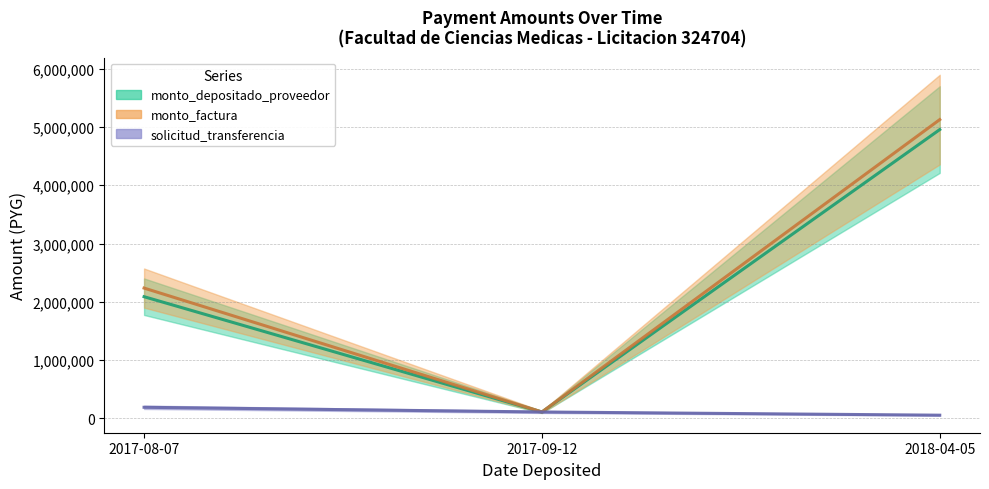

What is the label of the 6th point from the left?

2018-04-05